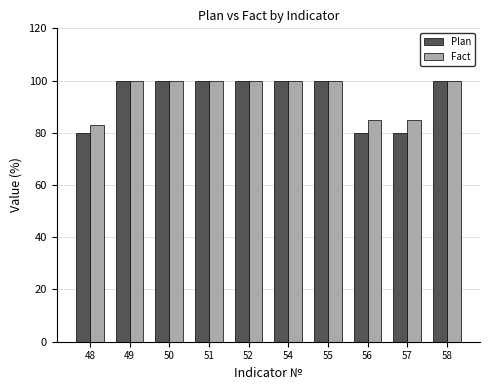

Does the chart contain stacked bars?

No